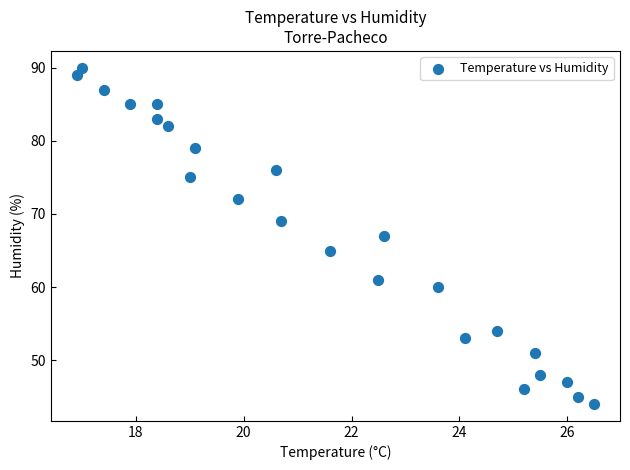

What is the range of Y values (max minus min)?

46